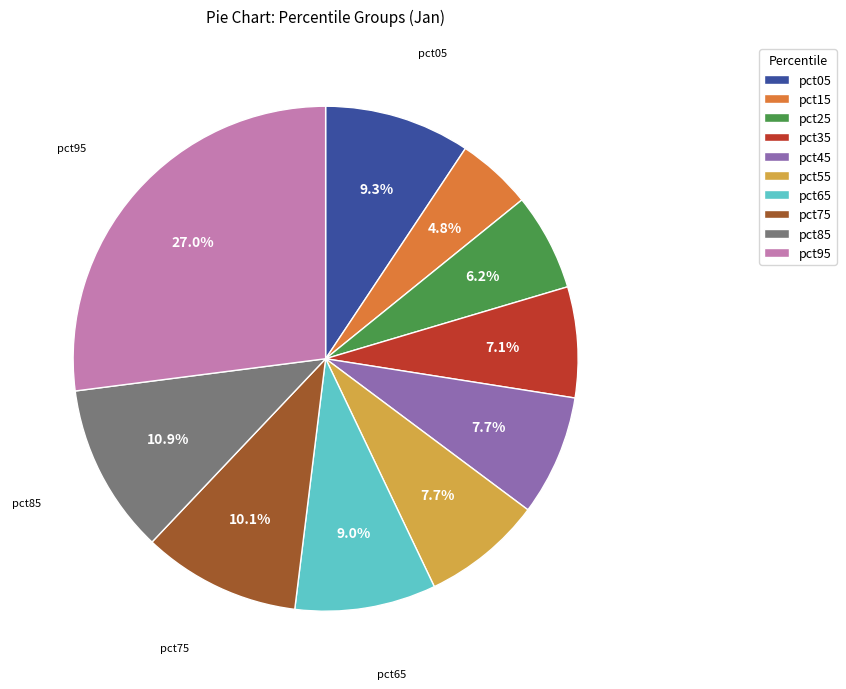

Combined, do pct35 and pct25 account for over 50%?

No